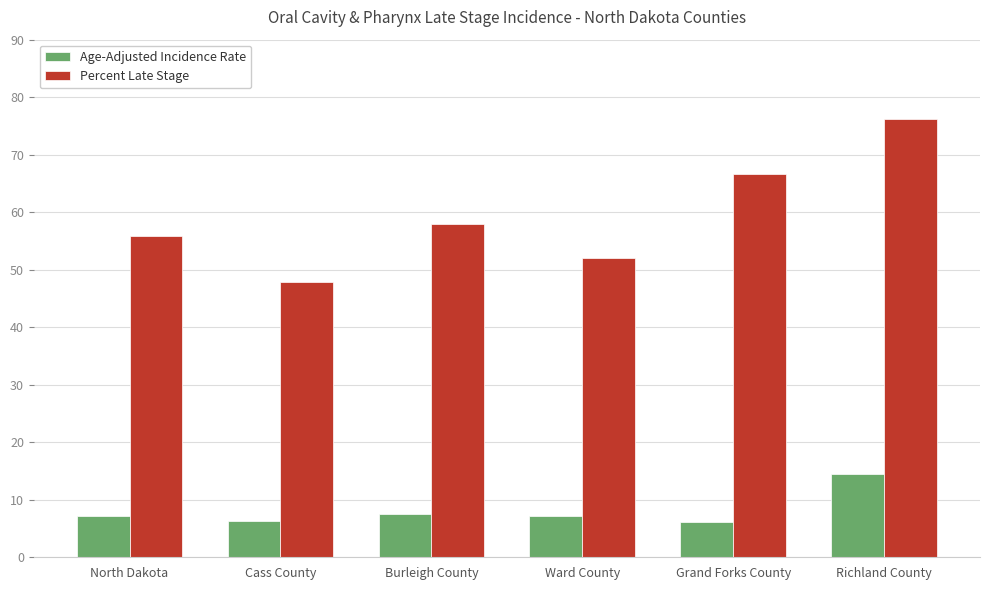

What are all the series names shown in the legend?

Age-Adjusted Incidence Rate, Percent Late Stage